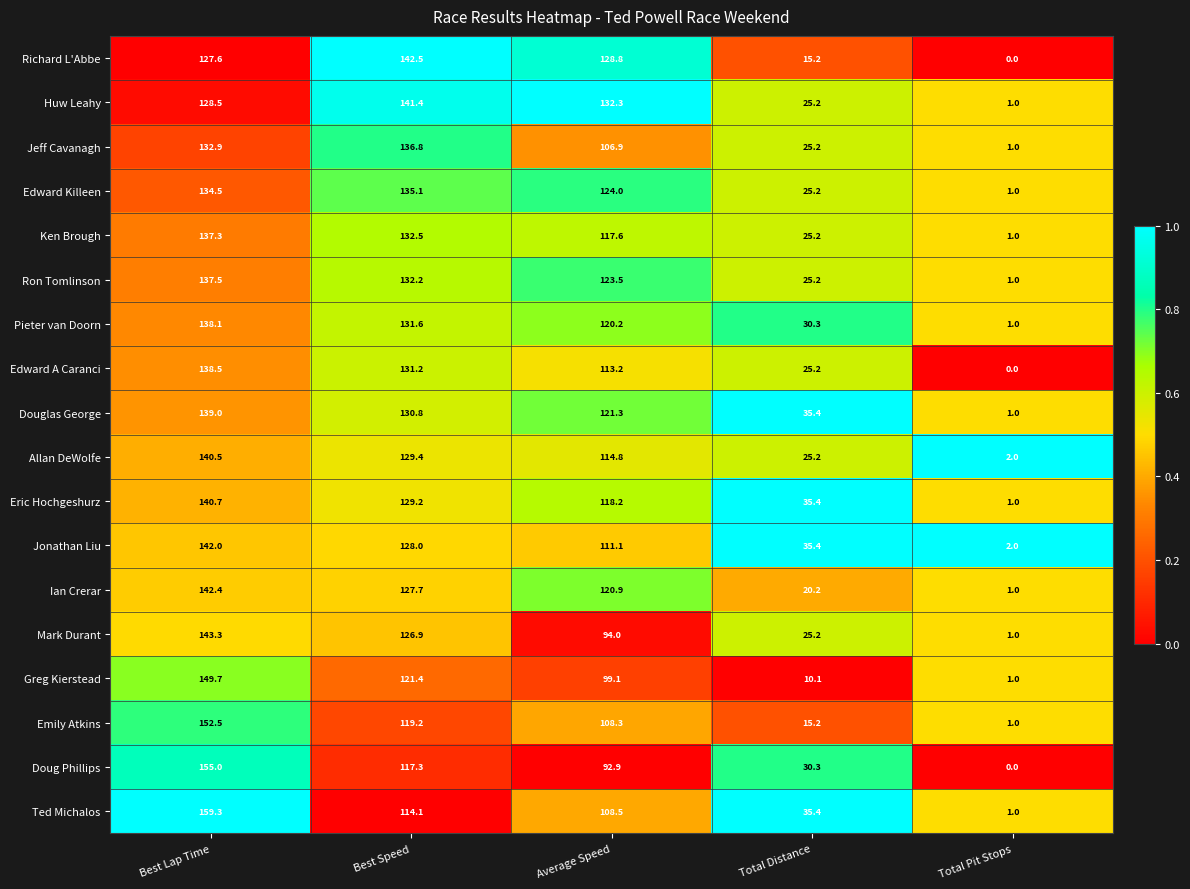

What is the difference between the Mark Durant values at Best Speed and Total Pit Stops?

125.9